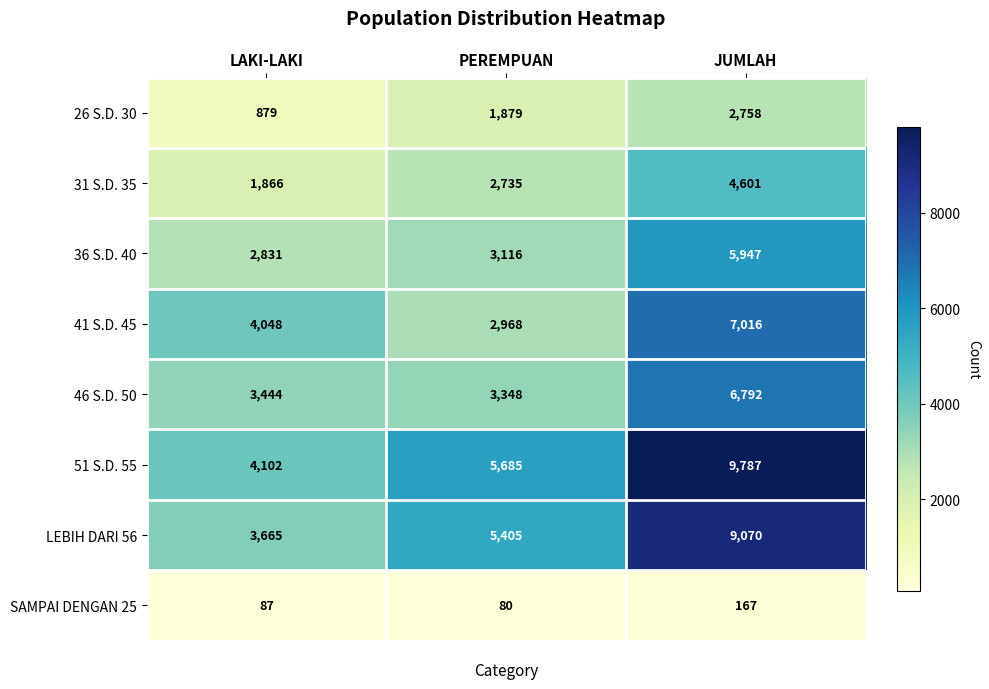

Where is 46 S.D. 50 nearest to the value 5070?

LAKI-LAKI